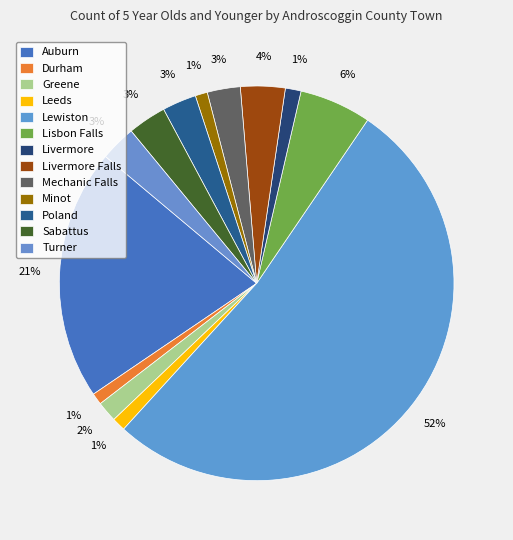

How many slices are in this pie chart?

13